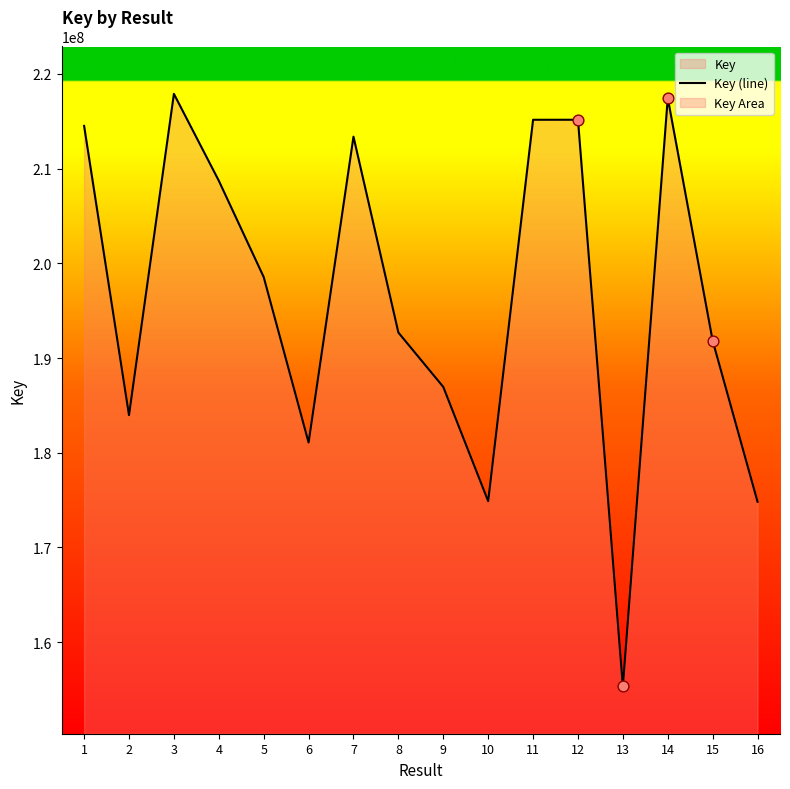

Approximately how many times larger is the value at 2 compared to 7?

0.9